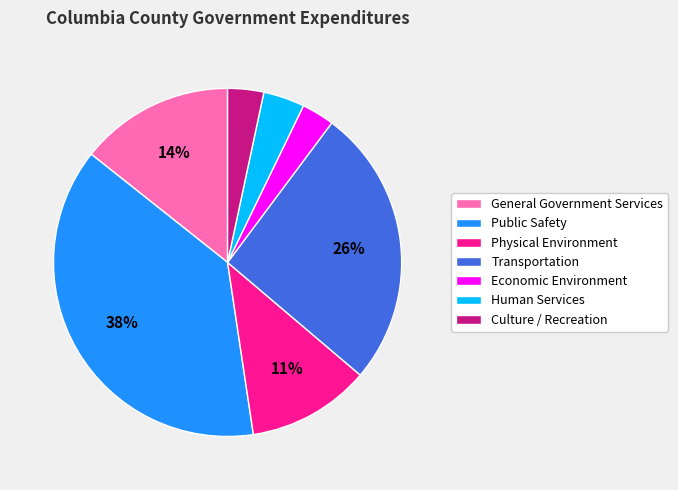

Count the number of slices in the pie.

7